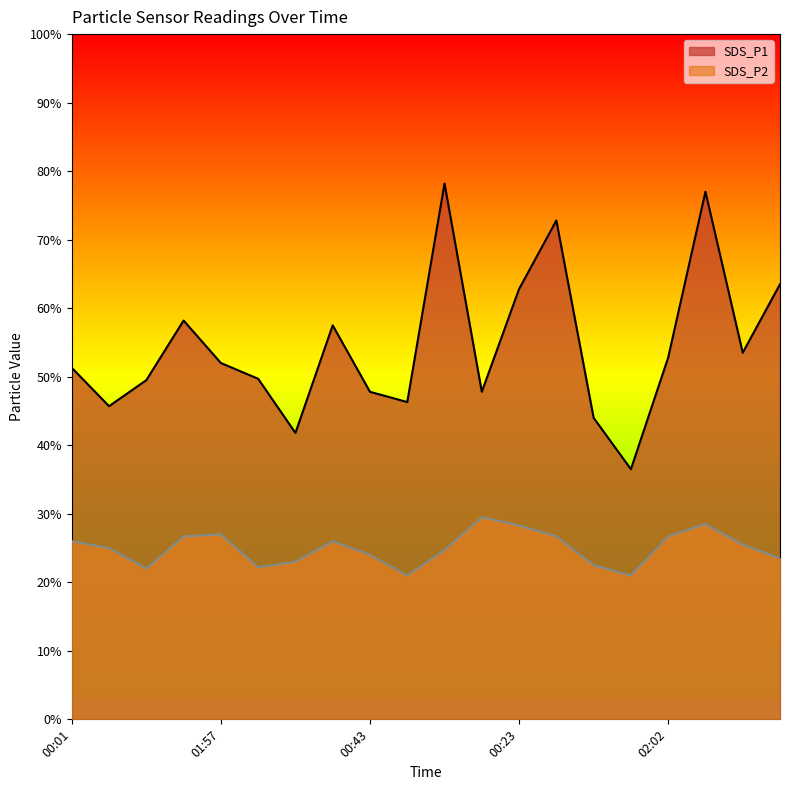

Reading left to right, what are all the values shown in this chart?

SDS_P1: 00:01=5.1	00:36=4.6	01:03=5.0	01:29=5.8	01:57=5.2	02:04=5.0	00:08=4.2	00:16=5.8	00:43=4.8	01:08=4.6	01:36=7.8	01:54=4.8	00:23=6.3	00:51=7.3	01:13=4.4	01:38=3.6	02:02=5.3	00:26=7.7	00:58=5.3	01:26=6.3
SDS_P2: 00:01=2.6	00:36=2.5	01:03=2.2	01:29=2.7	01:57=2.7	02:04=2.2	00:08=2.3	00:16=2.6	00:43=2.4	01:08=2.1	01:36=2.5	01:54=3.0	00:23=2.8	00:51=2.7	01:13=2.2	01:38=2.1	02:02=2.7	00:26=2.9	00:58=2.5	01:26=2.4